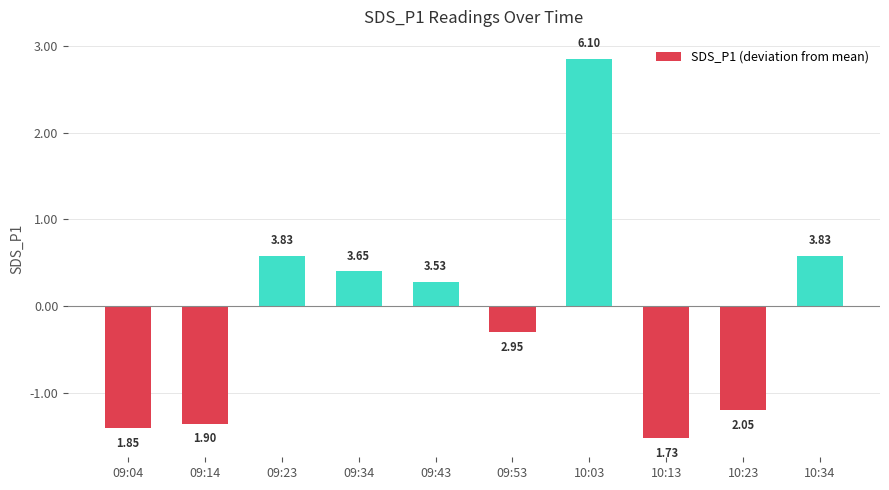

List the labels in order of value, smallest first.

10:13, 09:04, 09:14, 10:23, 09:53, 09:43, 09:34, 09:23, 10:34, 10:03